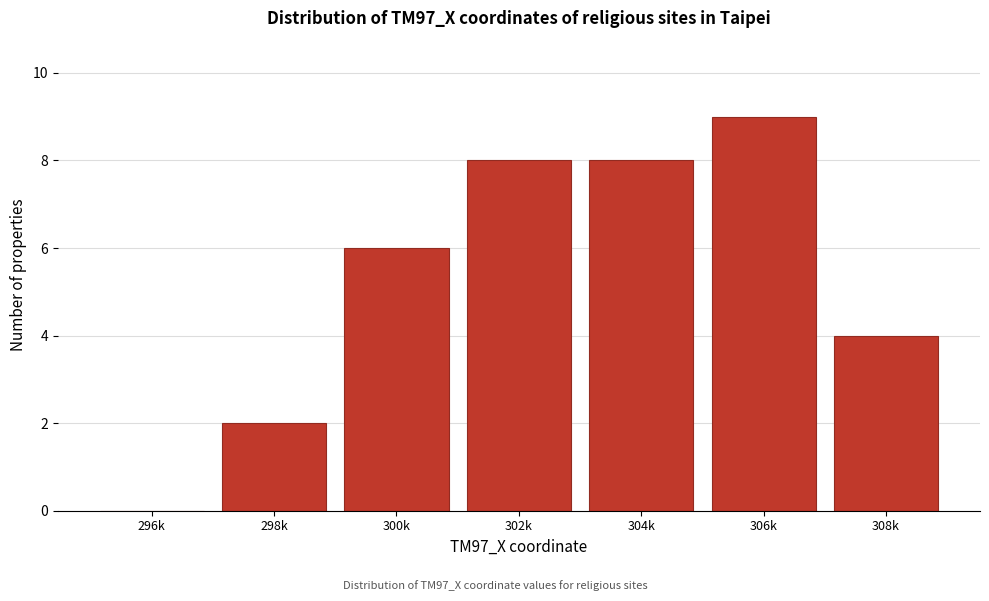

Reading left to right, transcribe all the data shown in this chart.

296k=0	298k=2	300k=6	302k=8	304k=8	306k=9	308k=4